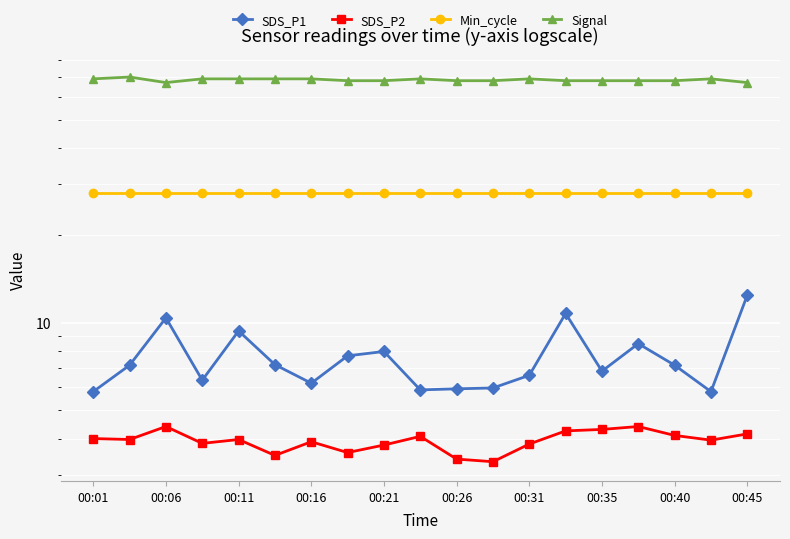

How many Signal values are between 68 and 69?

16